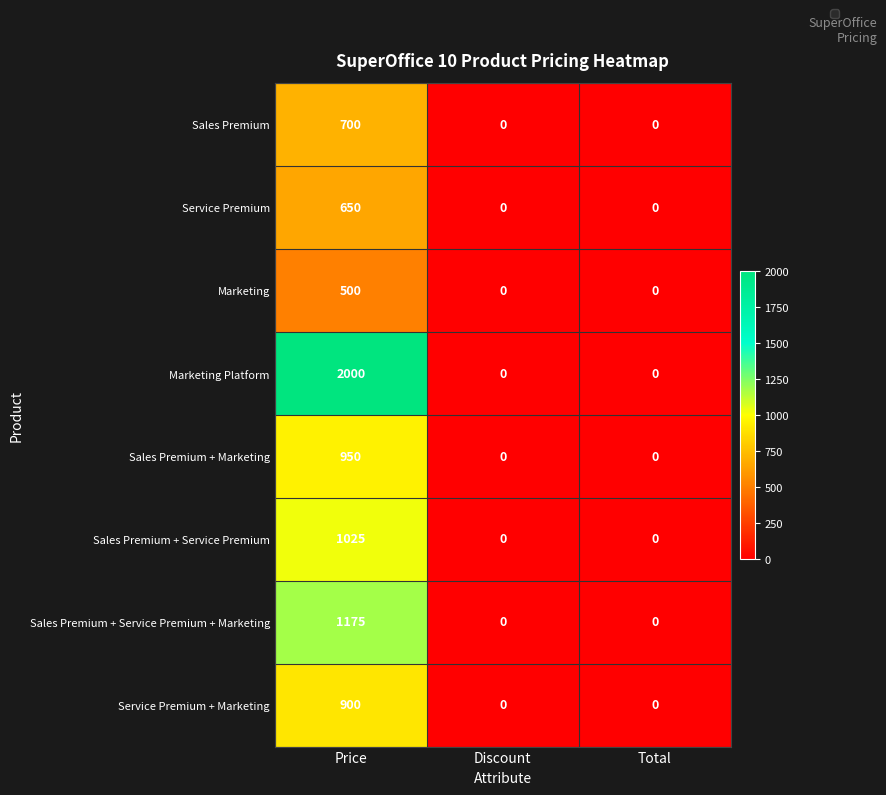

What is the difference between the maximum and minimum values in the Sales Premium + Service Premium series?

1025